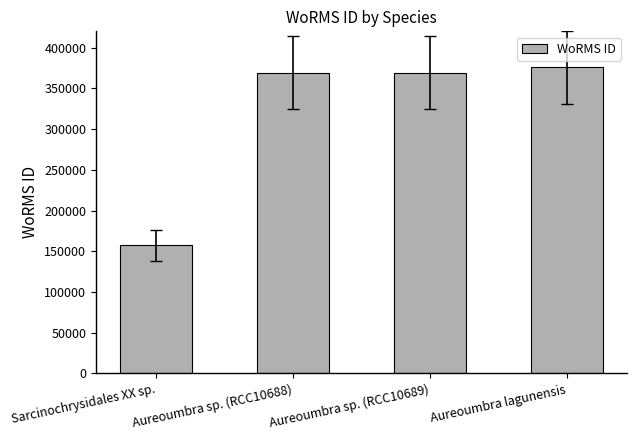

What position from the left is Aureoumbra lagunensis?

4